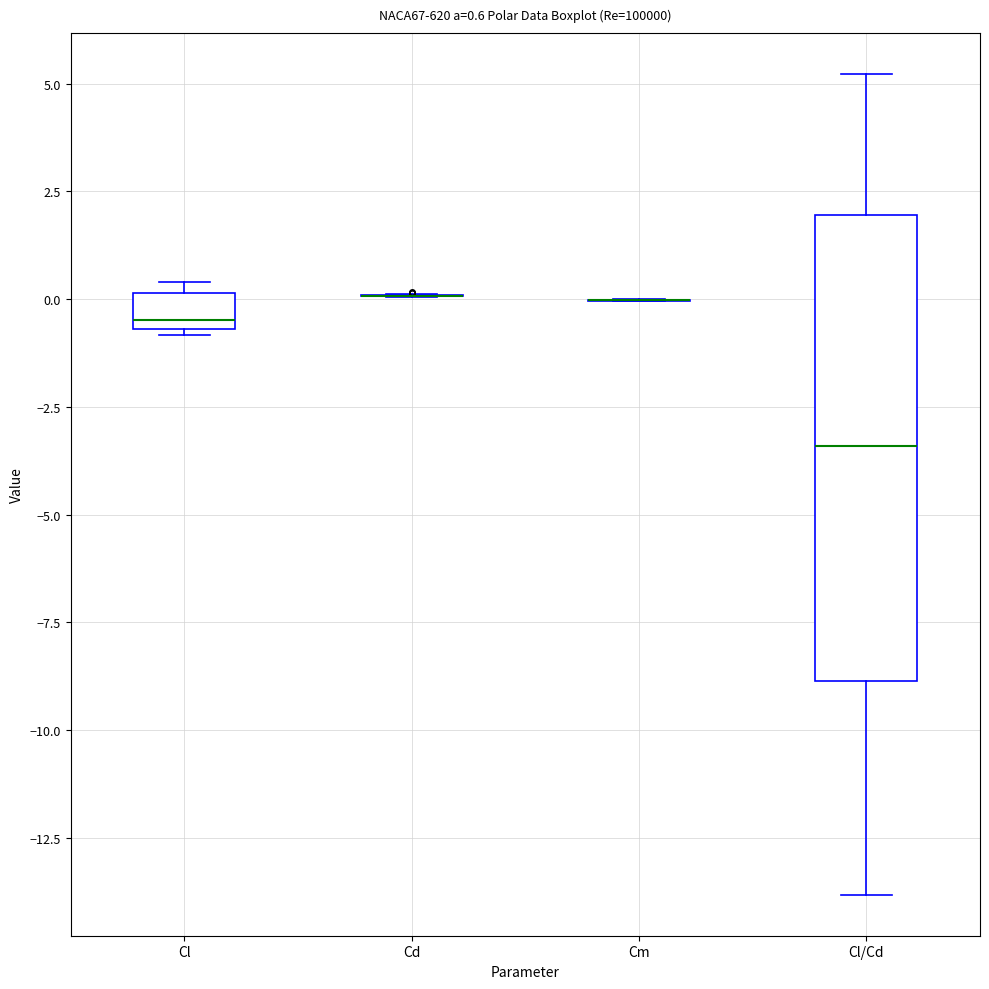

Which box is the tallest, from its lower edge to its upper edge?

Cl/Cd